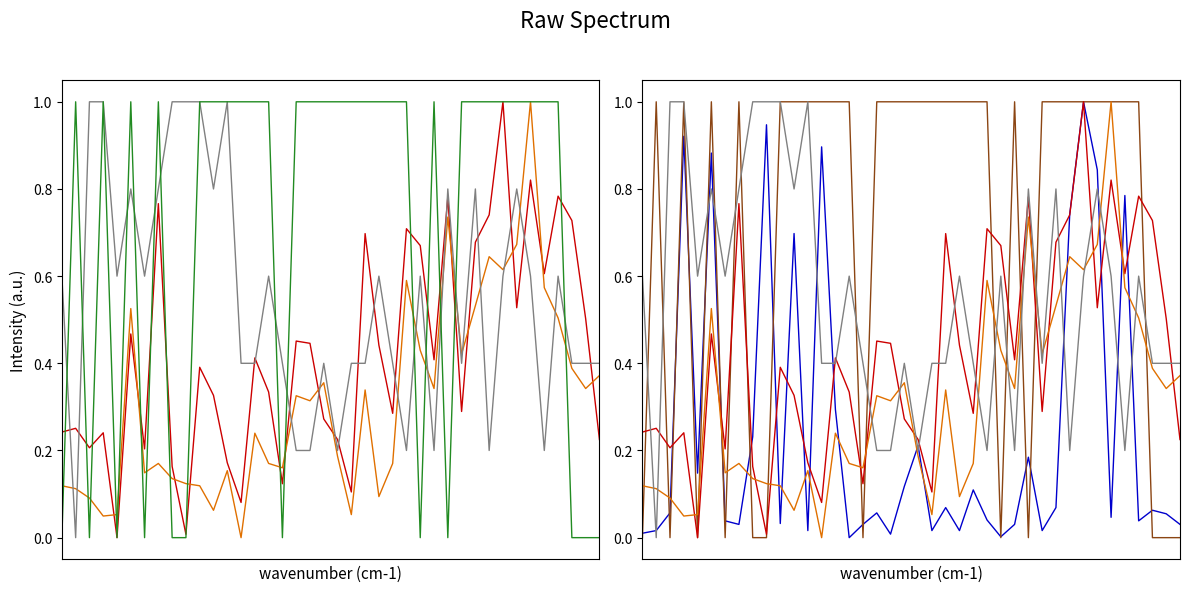

True or false: Signal and SDS_P2 cross at least once.

True